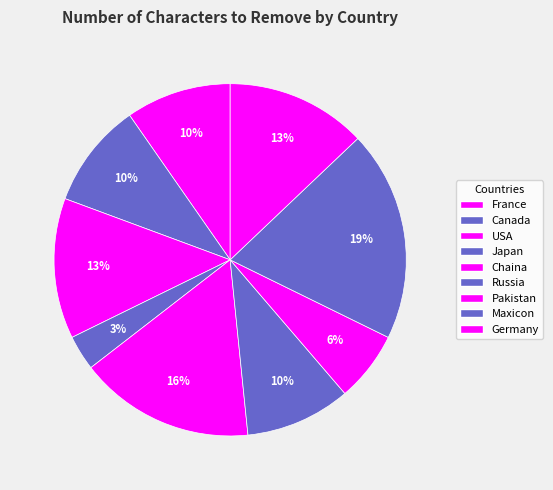

Count the number of slices in the pie.

9